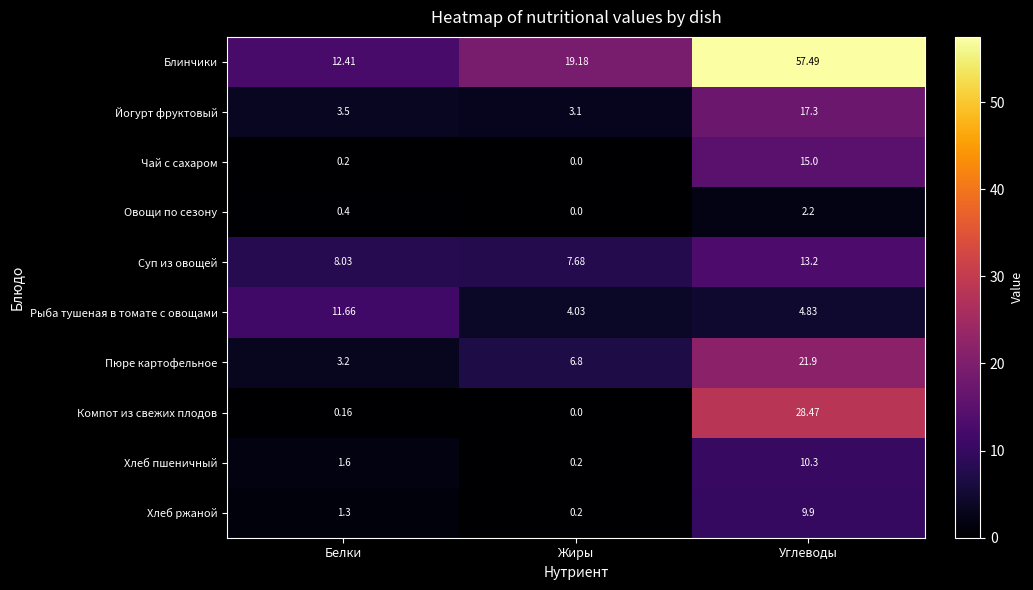

Which series has the widest spread of values?

Блинчики